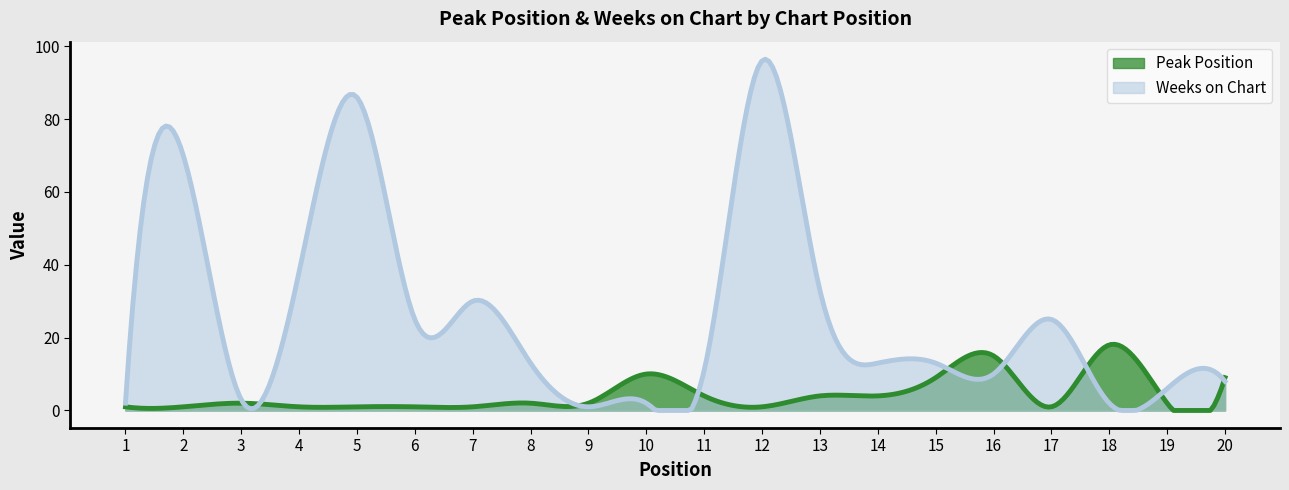

True or false: Peak Position has more than 0 interior local peaks.

True